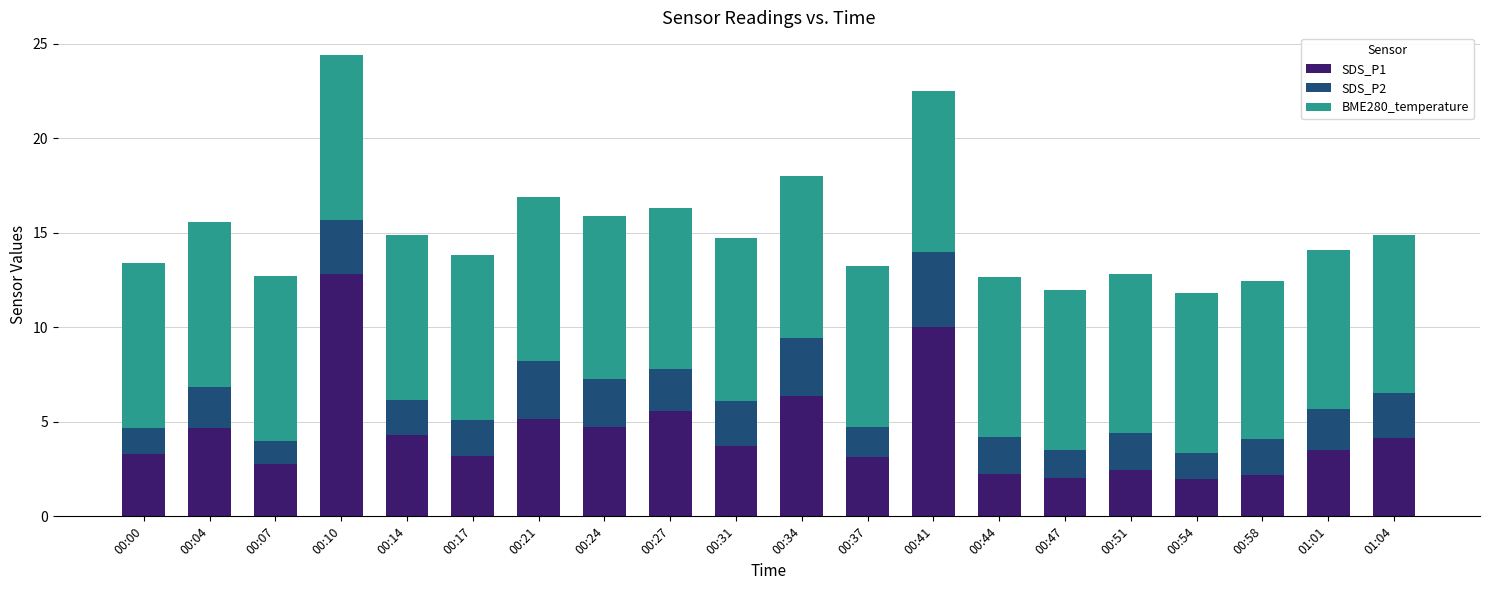

What is the difference between the SDS_P1 values at 00:41 and 00:31?

6.3